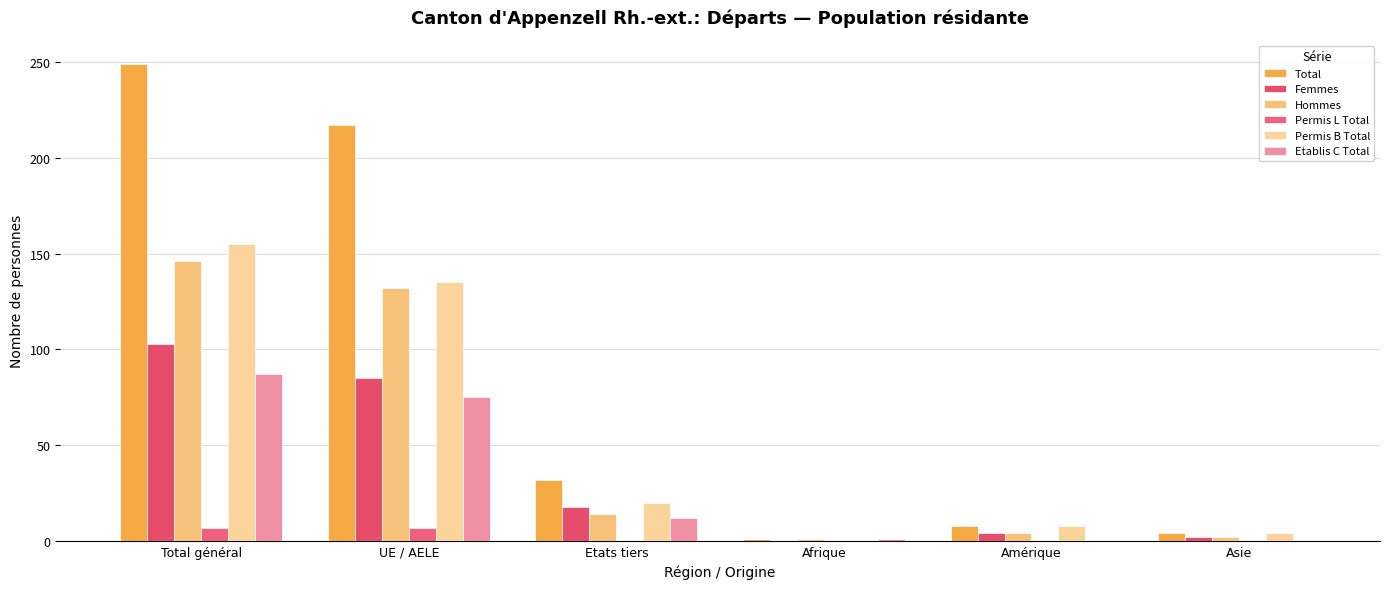

Reading left to right, what are all the values shown in this chart?

Total: Total général=249	UE / AELE=217	Etats tiers=32	Afrique=1	Amérique=8	Asie=4
Femmes: Total général=103	UE / AELE=85	Etats tiers=18	Afrique=0	Amérique=4	Asie=2
Hommes: Total général=146	UE / AELE=132	Etats tiers=14	Afrique=1	Amérique=4	Asie=2
Permis L Total: Total général=7	UE / AELE=7	Etats tiers=0	Afrique=0	Amérique=0	Asie=0
Permis B Total: Total général=155	UE / AELE=135	Etats tiers=20	Afrique=0	Amérique=8	Asie=4
Etablis C Total: Total général=87	UE / AELE=75	Etats tiers=12	Afrique=1	Amérique=0	Asie=0